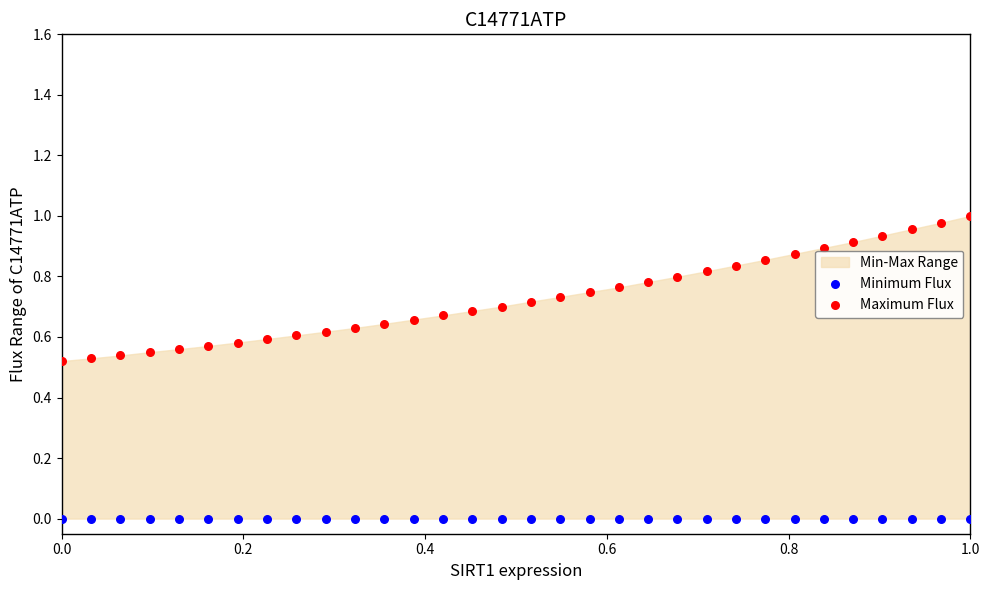

Which series reaches the minimum Y coordinate?

Minimum Flux